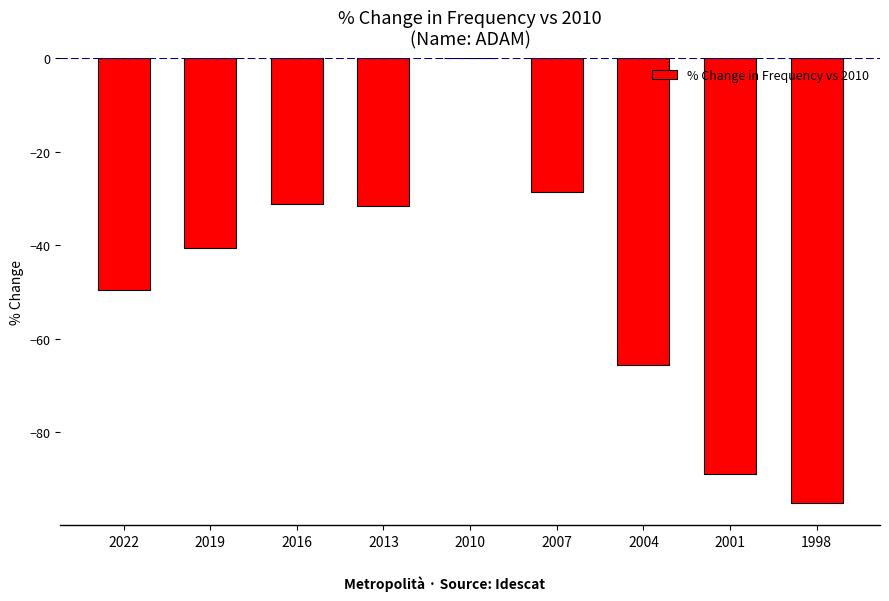

Are the bars horizontal?

No